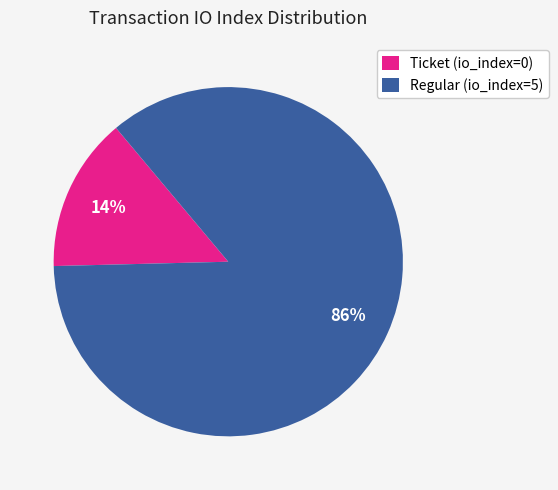

Is it true that Ticket (io_index=0) is 14% of the pie?

True